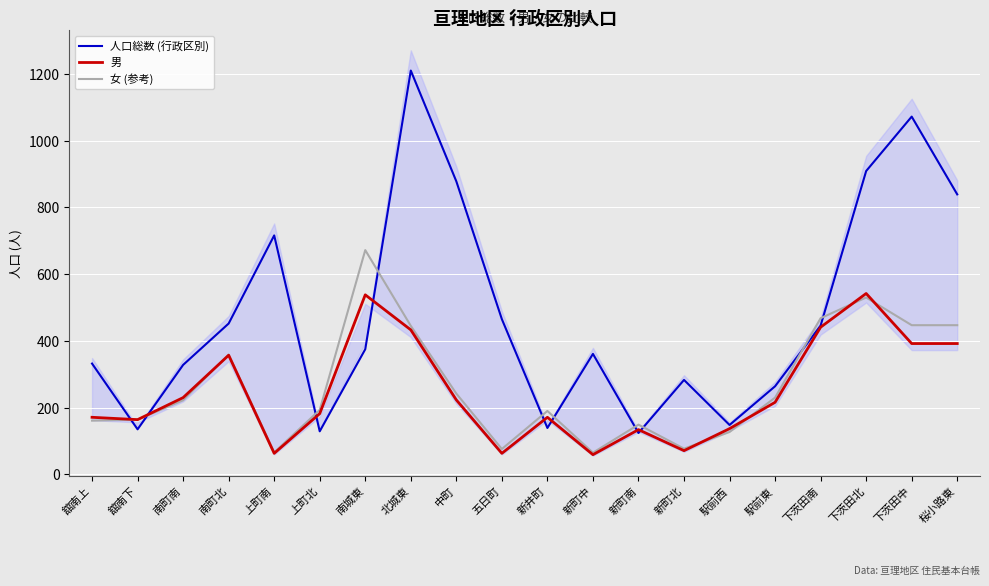

Is the value of 男 at 新町南 greater than the value of 女 (参考) at 上町南?

Yes